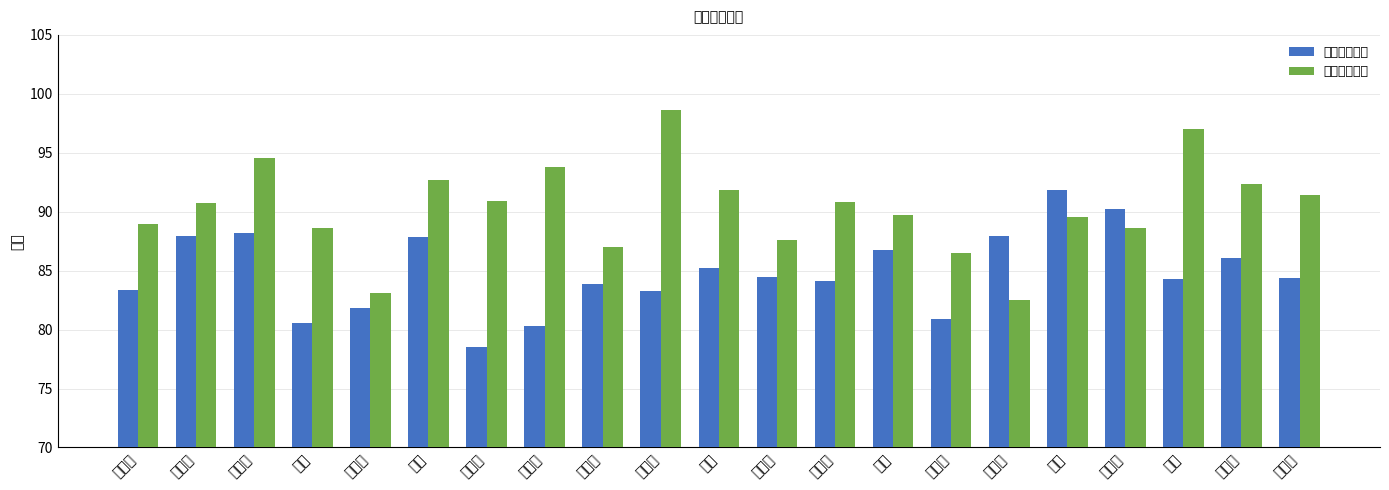

How many groups of bars are there?

21